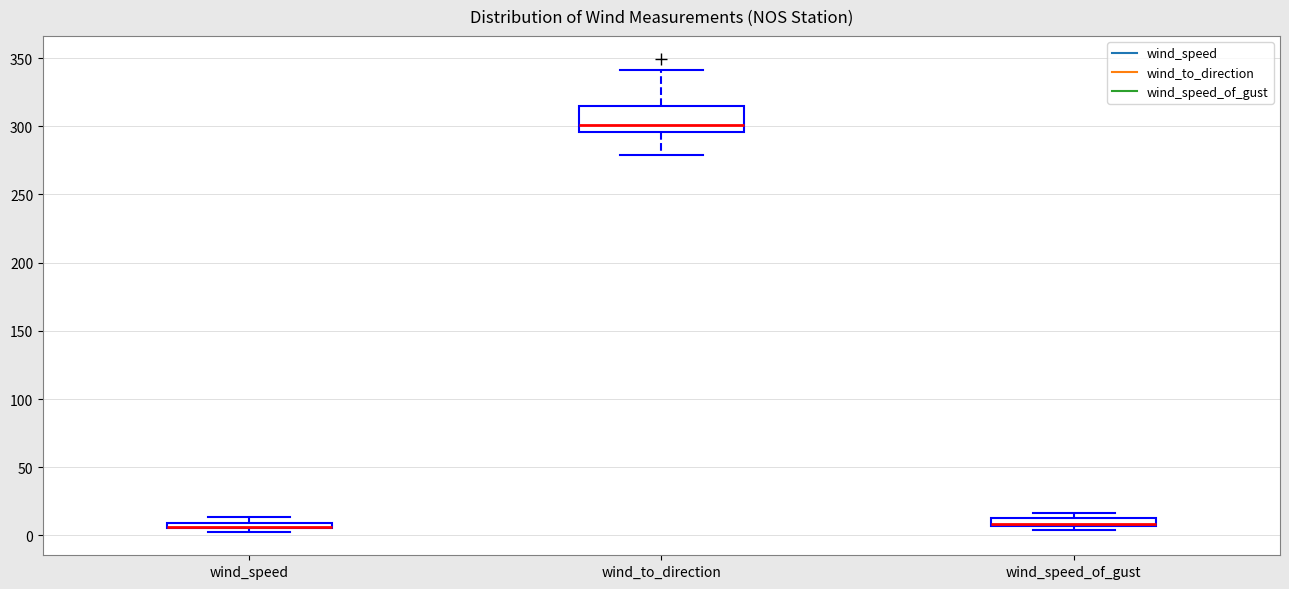

Which box is the tallest, from its lower edge to its upper edge?

wind_to_direction